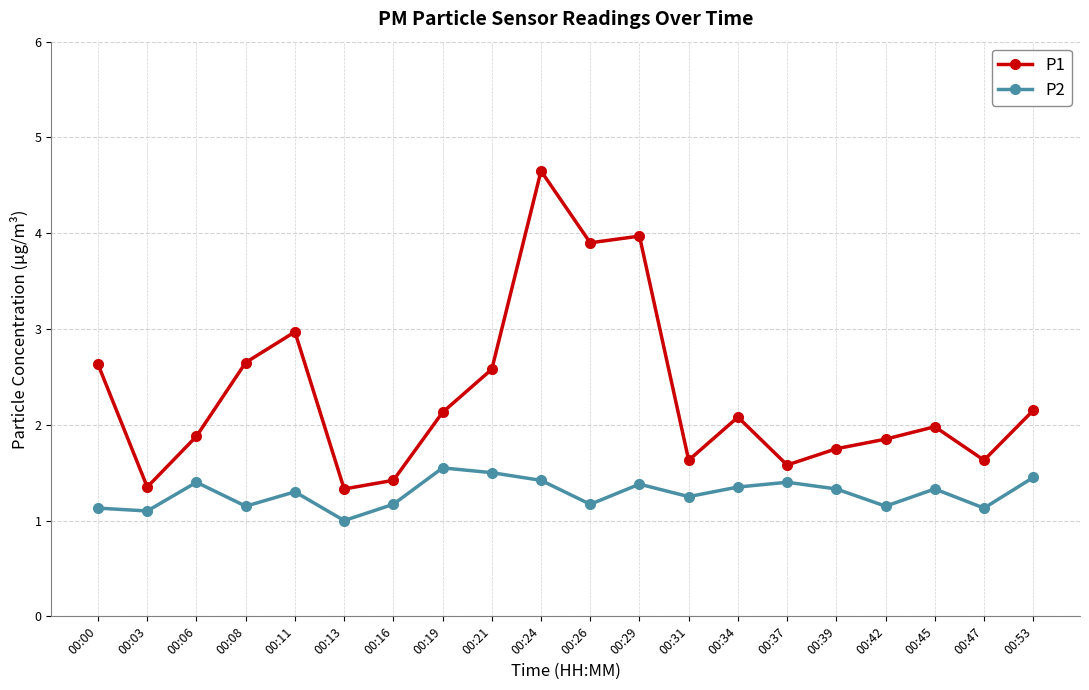

How many lines are shown in the chart?

2